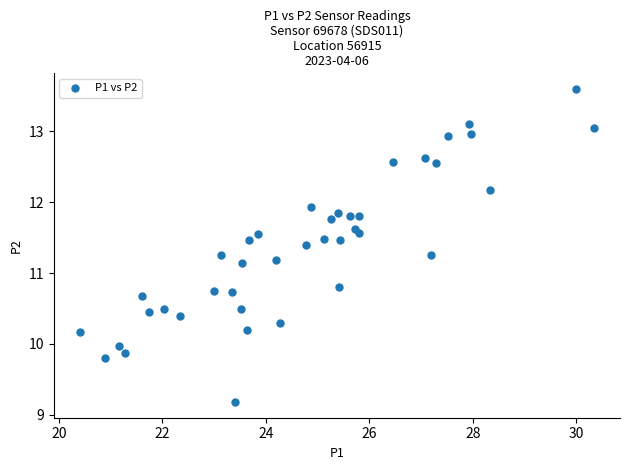

What is the range of Y values (max minus min)?

4.4